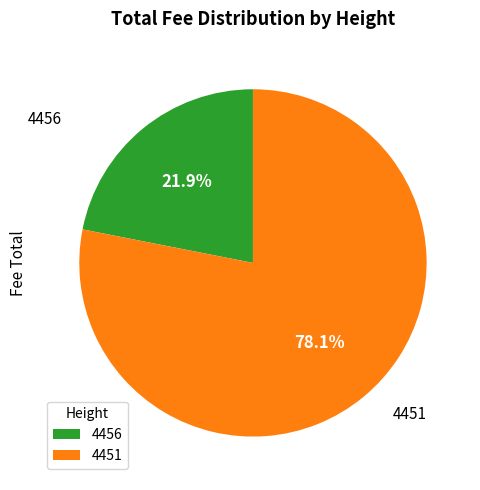

Which slice is the smallest?

4456